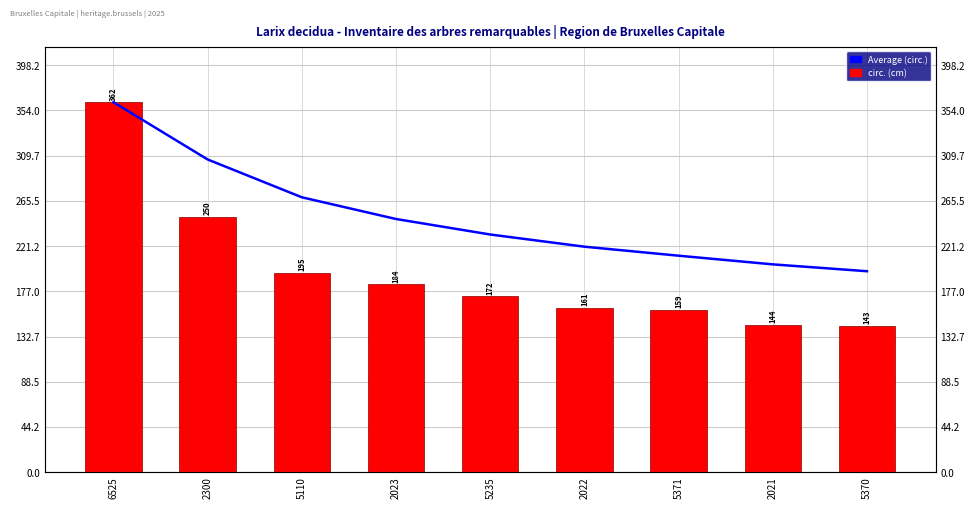

What is the label of the 5th bar from the left?

5235